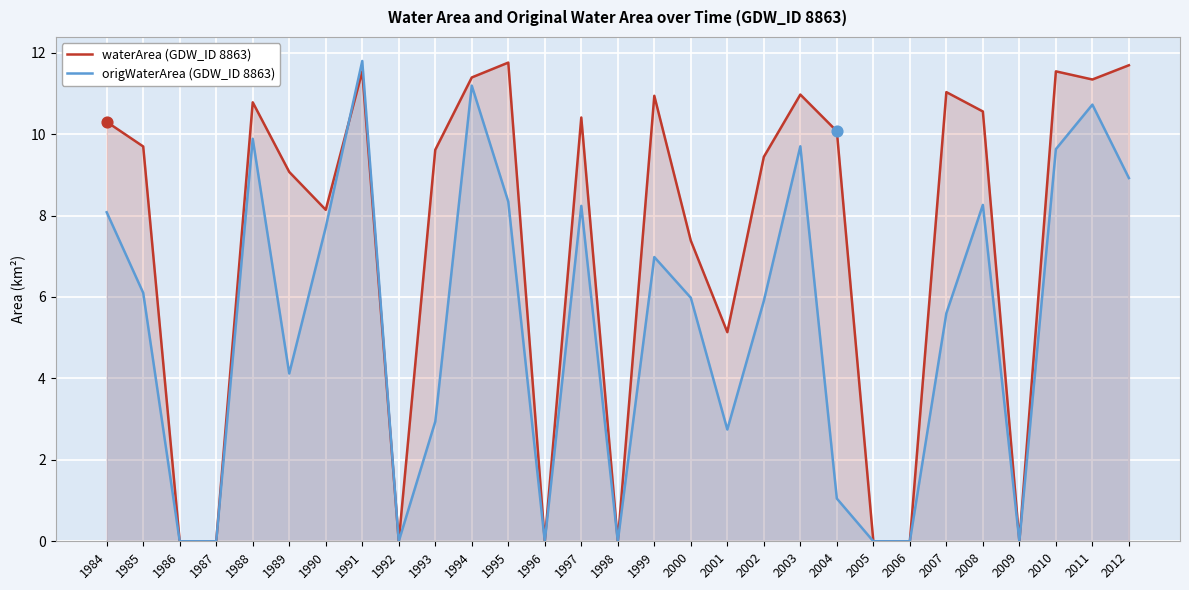

Is the value of origWaterArea (GDW_ID 8863) at 2007 greater than the value of waterArea (GDW_ID 8863) at 1998?

Yes